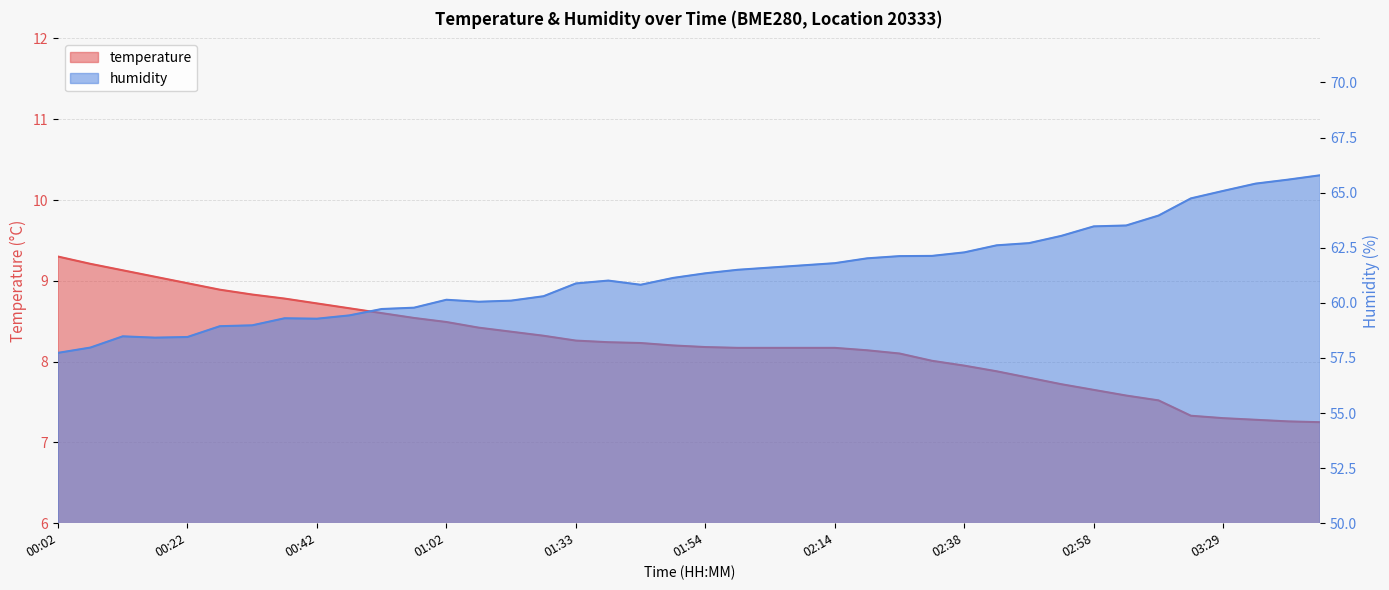

What is the difference between the second highest and minimum values in the temperature series?

2.0